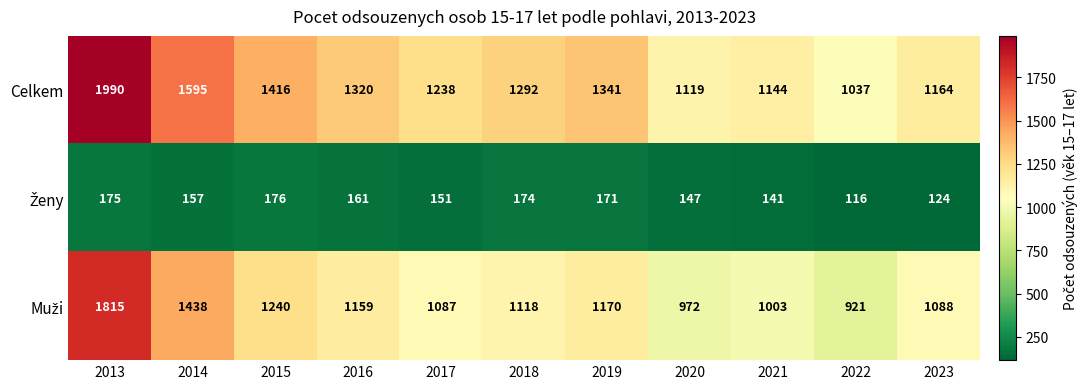

Which label corresponds to the largest value in the chart?

2013